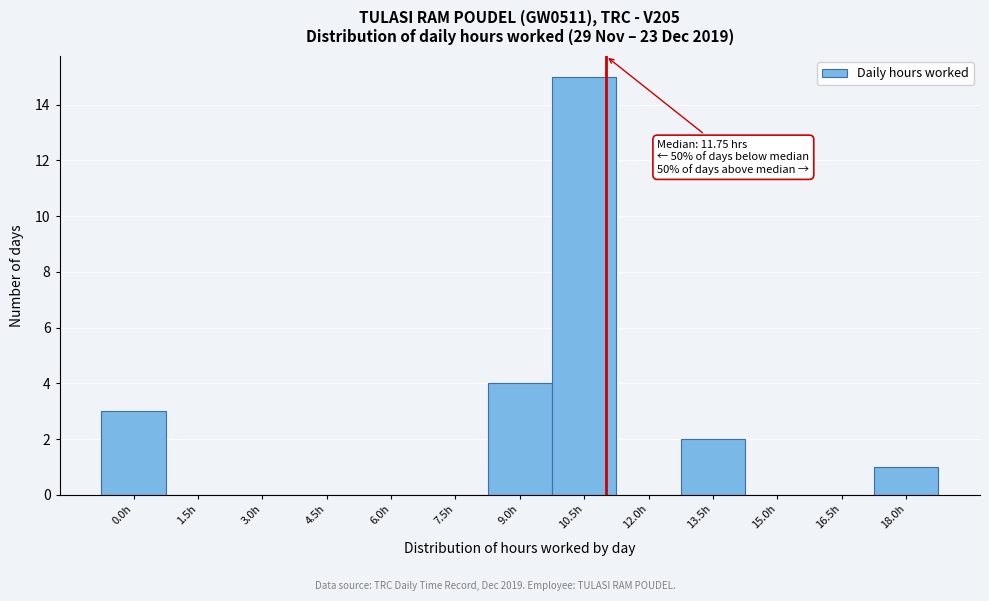

Reading left to right, list all the values displayed in this chart.

0.0h=3	1.5h=0	3.0h=0	4.5h=0	6.0h=0	7.5h=0	9.0h=4	10.5h=15	12.0h=0	13.5h=2	15.0h=0	16.5h=0	18.0h=1